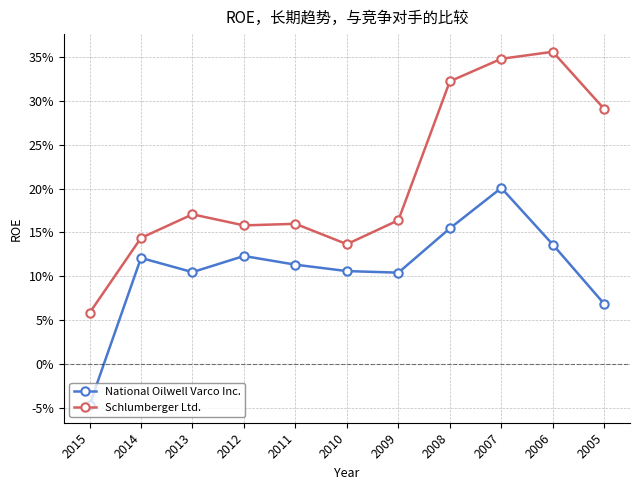

Count the National Oilwell Varco Inc. values in the range 0 to 1.

10